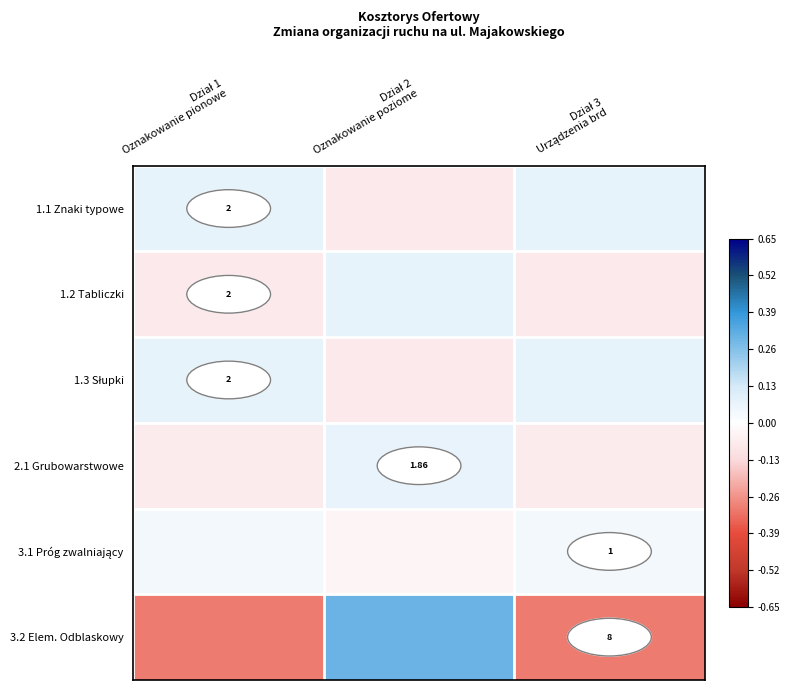

At which label does 1.1 Znaki typowe first exceed 0?

Dział 1 Oznakowanie pionowe